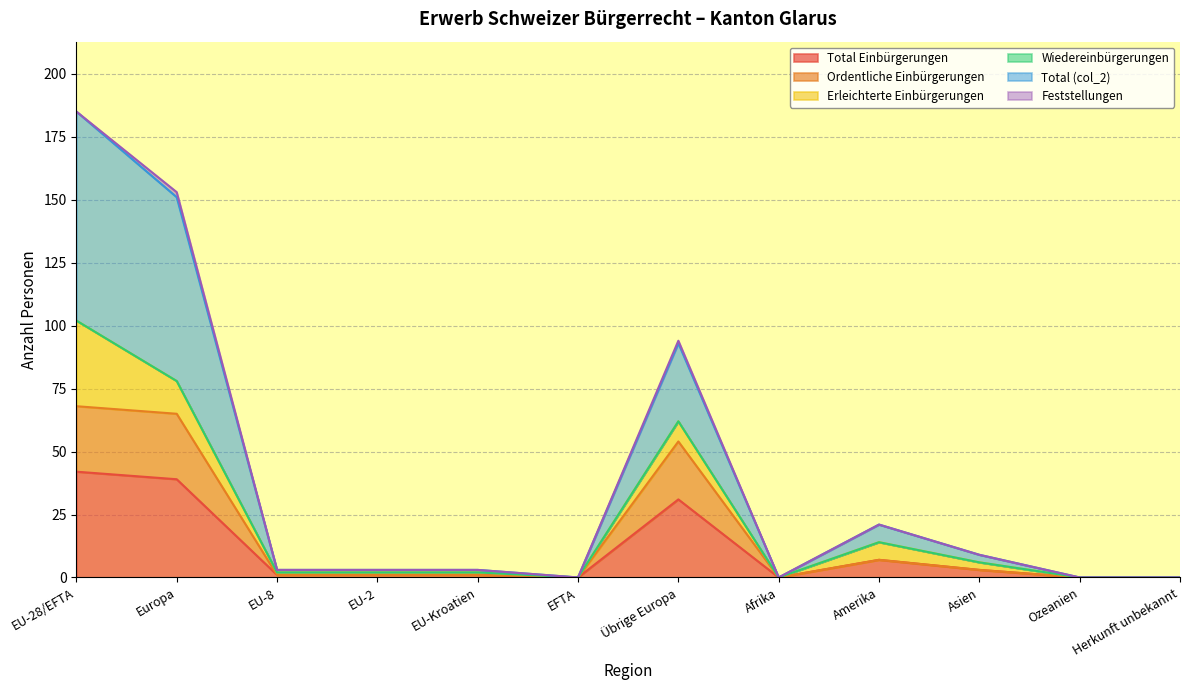

In Total (col_2), how many points are lower than both neighbors (excluding endpoints)?

2